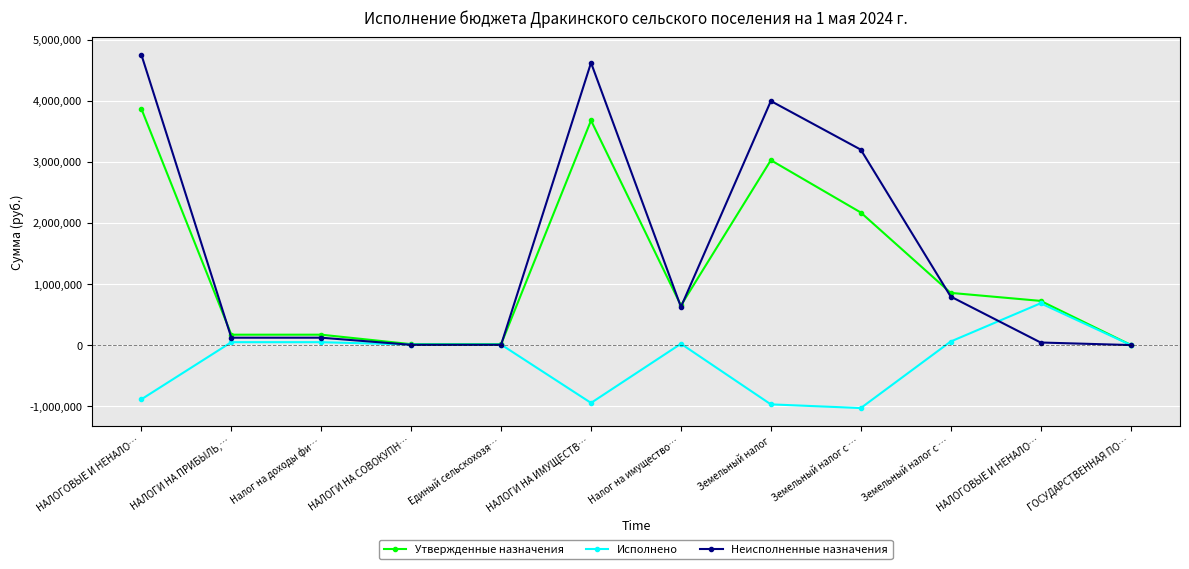

How many lines are shown in the chart?

3